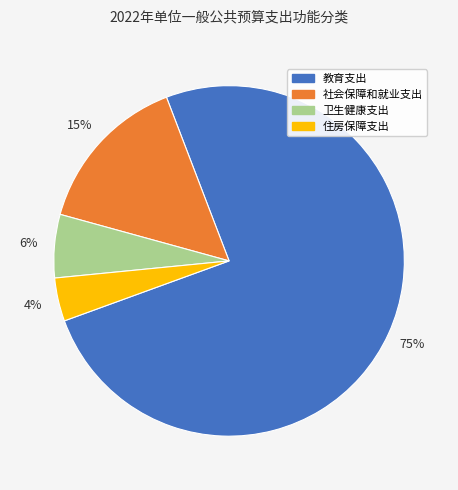

To the nearest percent, what percentage of the pie is 教育支出?

75%